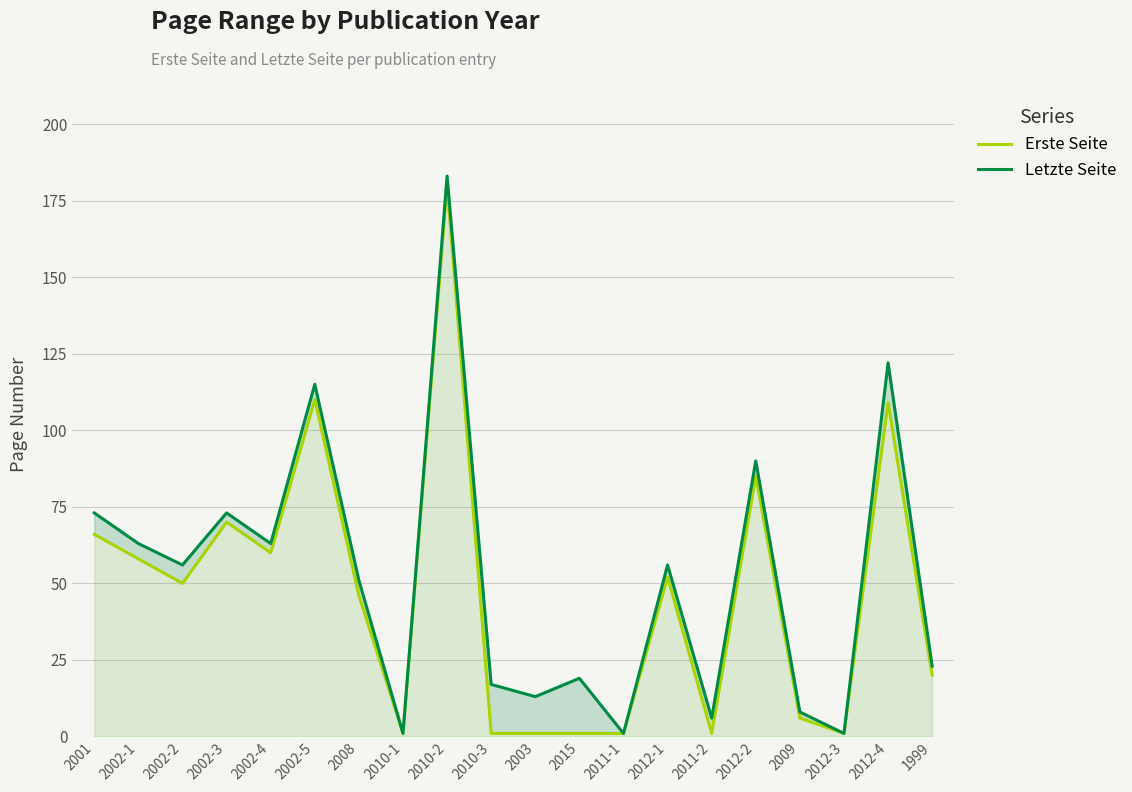

What are all the series names shown in the legend?

Erste Seite, Letzte Seite